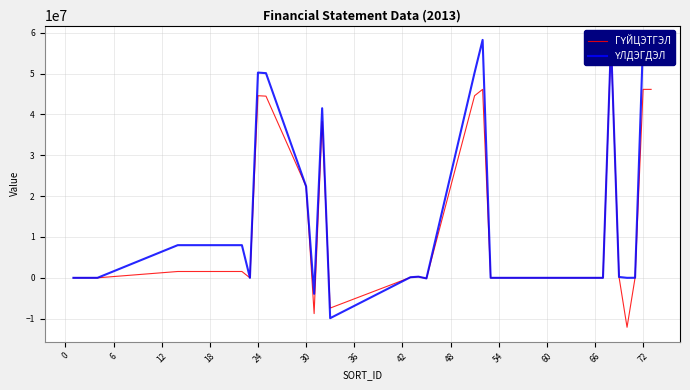

What is the greatest value displayed?

58231489.9